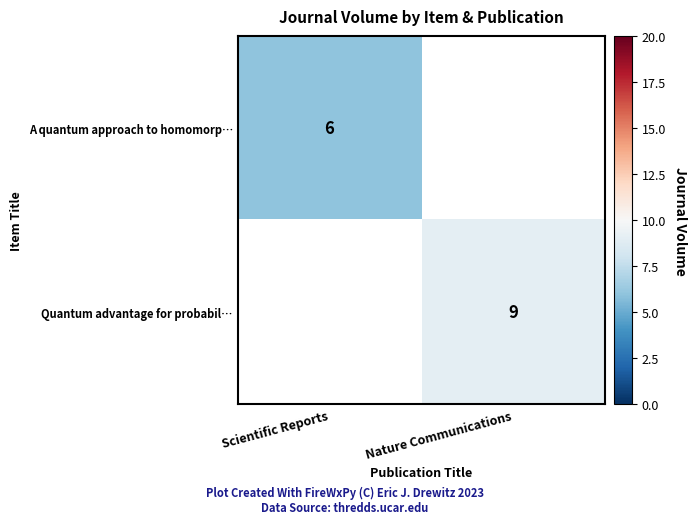

The value of A quantum approach to homomorp… at Scientific Reports is 6. True or false?

True